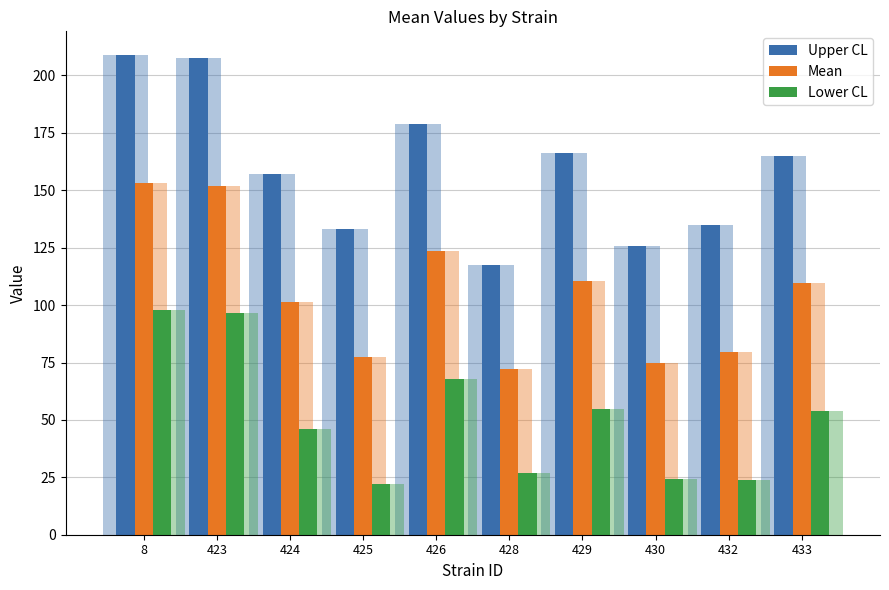

Reading left to right, list all the values displayed in this chart.

Upper CL: 8=208.8	423=207.5	424=157.0	425=133.0	426=179.0	428=117.5	429=166.0	430=125.7	432=135.0	433=165.0
Mean: 8=153.2	423=152.0	424=101.5	425=77.5	426=123.5	428=72.2	429=110.5	430=75.0	432=79.5	433=109.5
Lower CL: 8=97.7	423=96.5	424=46.0	425=22.0	426=68.0	428=26.8	429=55.0	430=24.3	432=24.0	433=54.0